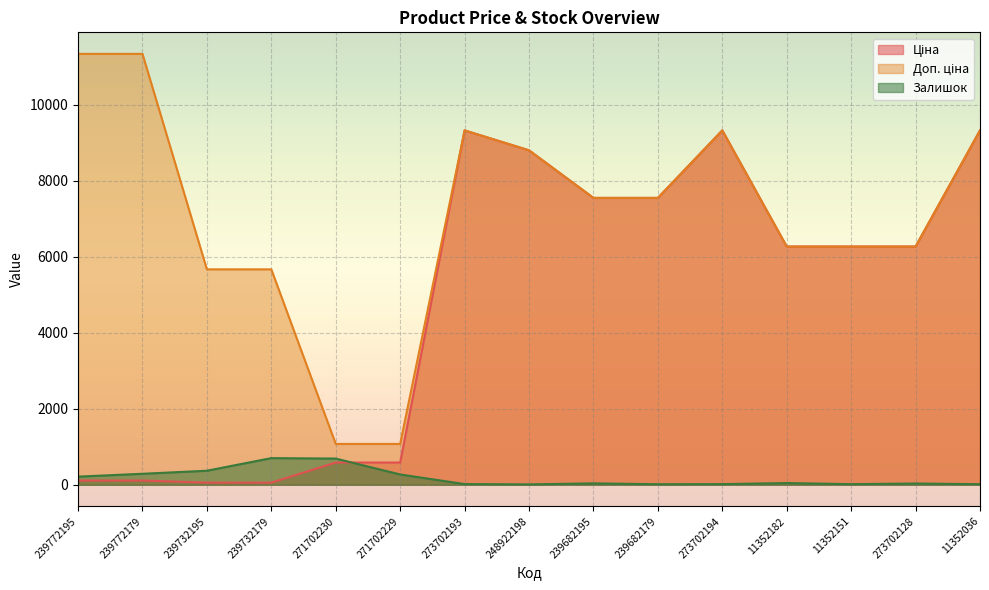

Count the number of data series in this chart.

3